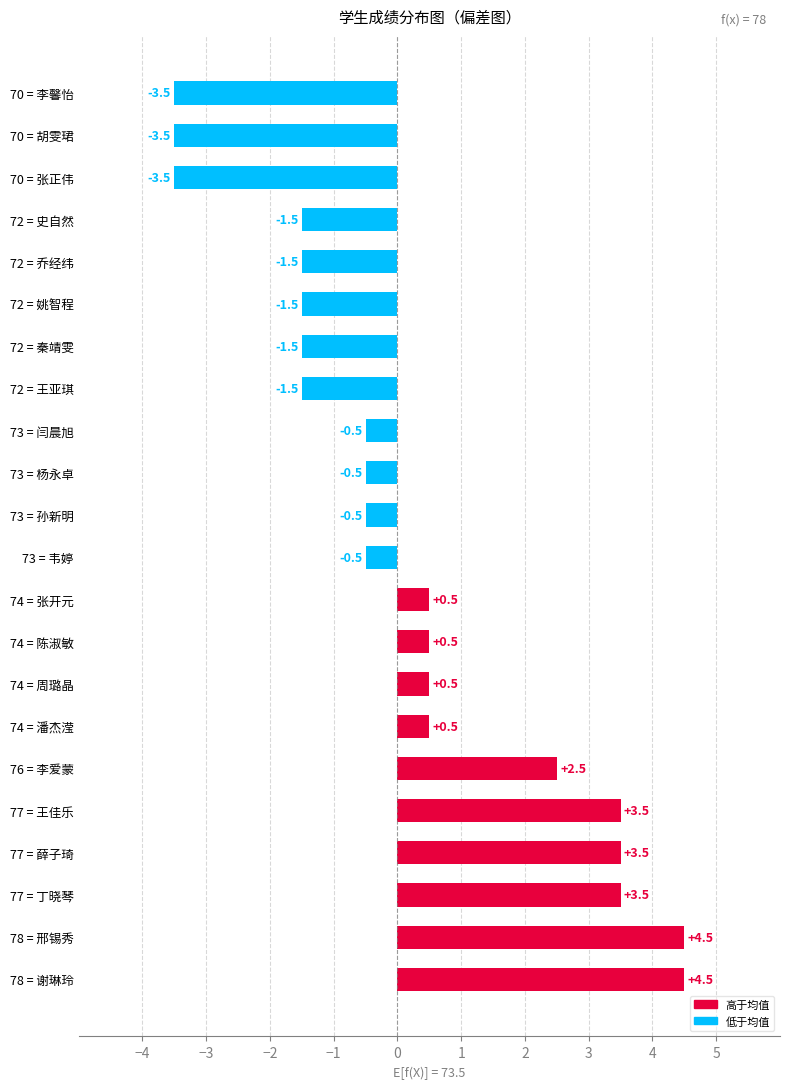

Approximately how many times larger is the value at 77 = 丁晓琴 compared to 77 = 薛子琦?

1.0